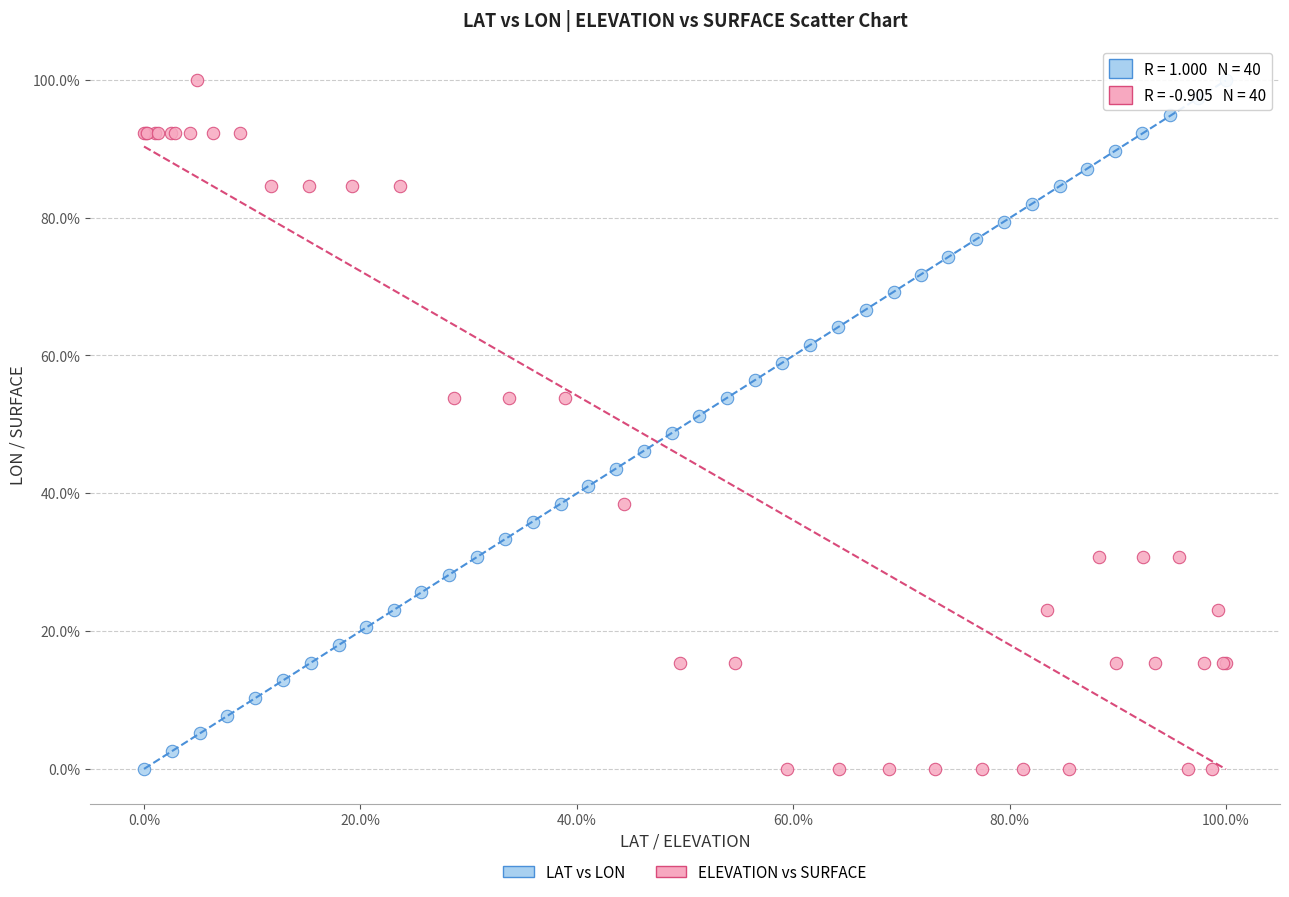

What are all the series names shown in the legend?

LAT vs LON, ELEVATION vs SURFACE